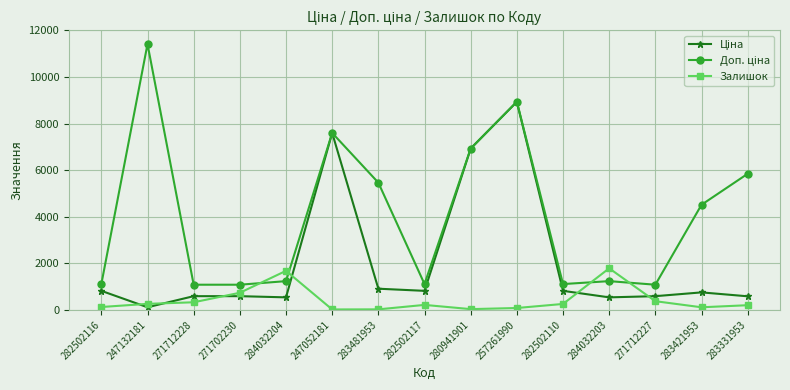

What is the sum of all Залишок values?

6232.0